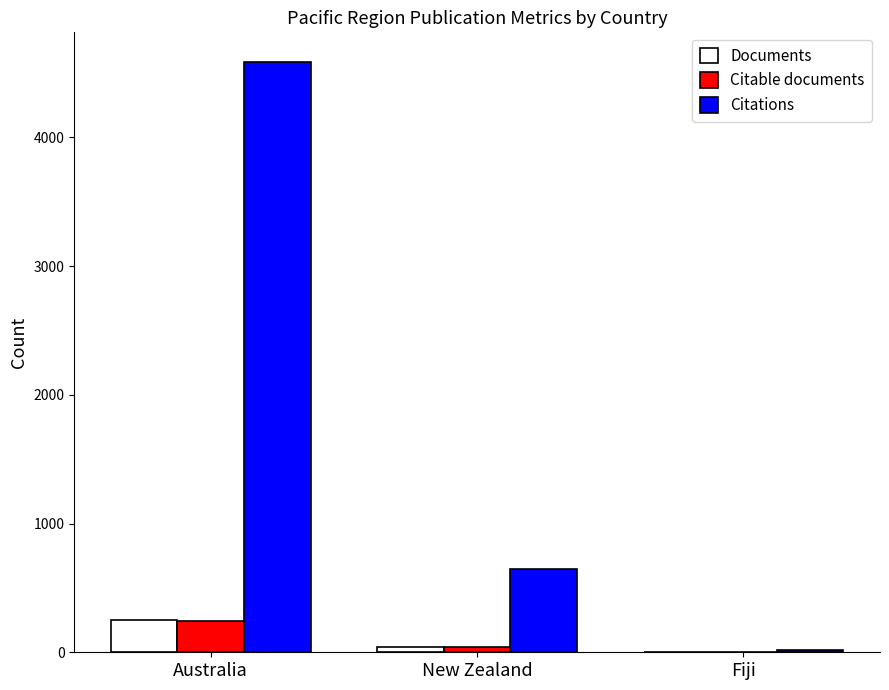

Which series has the largest total across all categories?

Citations